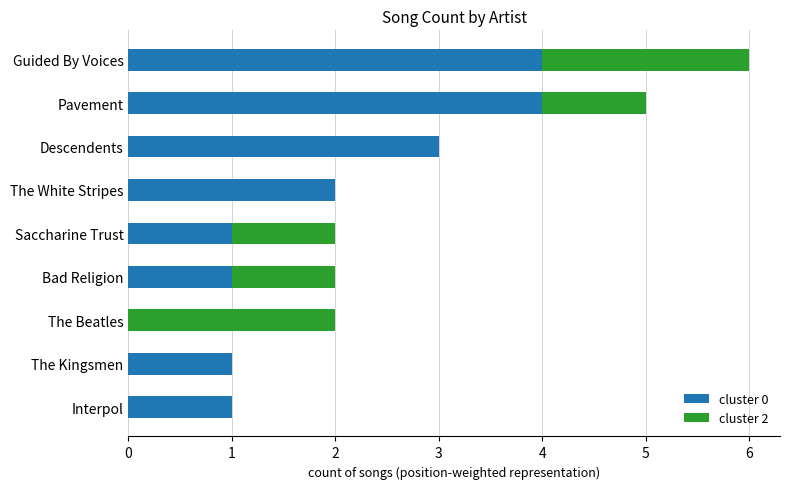

At which category is the sum across all series the highest?

Guided By Voices